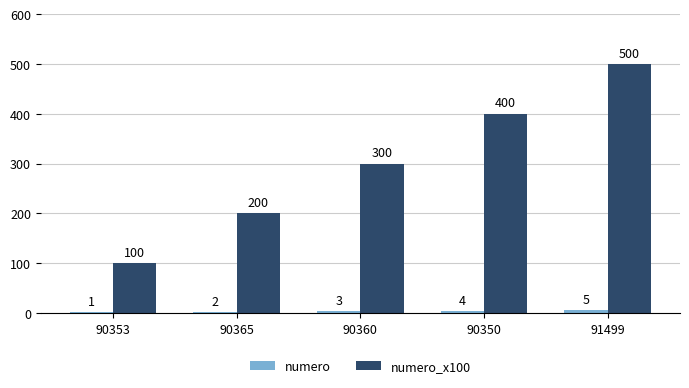

At which category is the sum across all series the highest?

91499